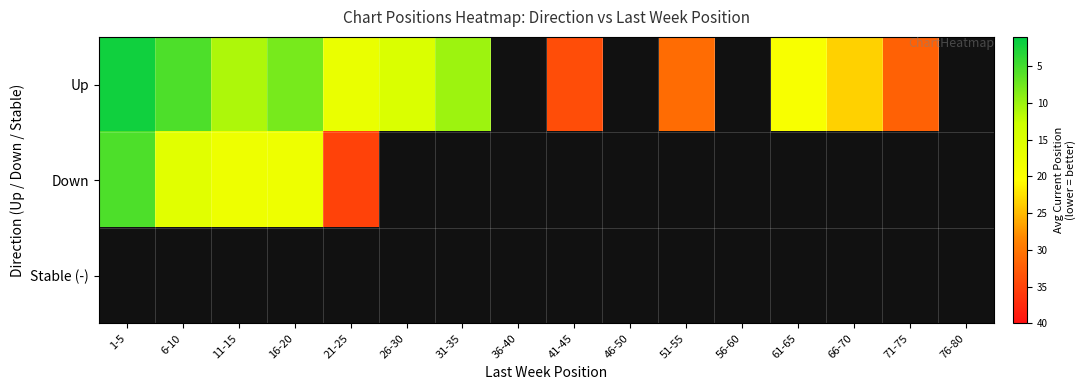

Which label corresponds to the smallest value in the chart?

1-5